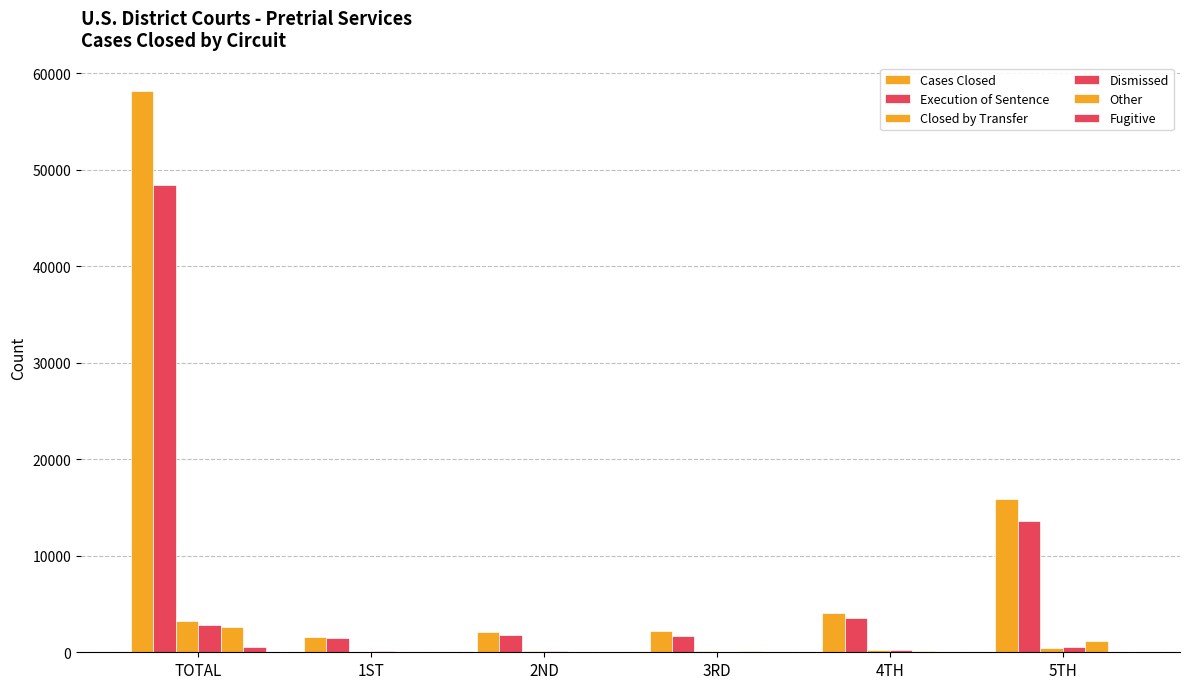

What is the value of the Execution of Sentence bar at the 5th from the left?

3502